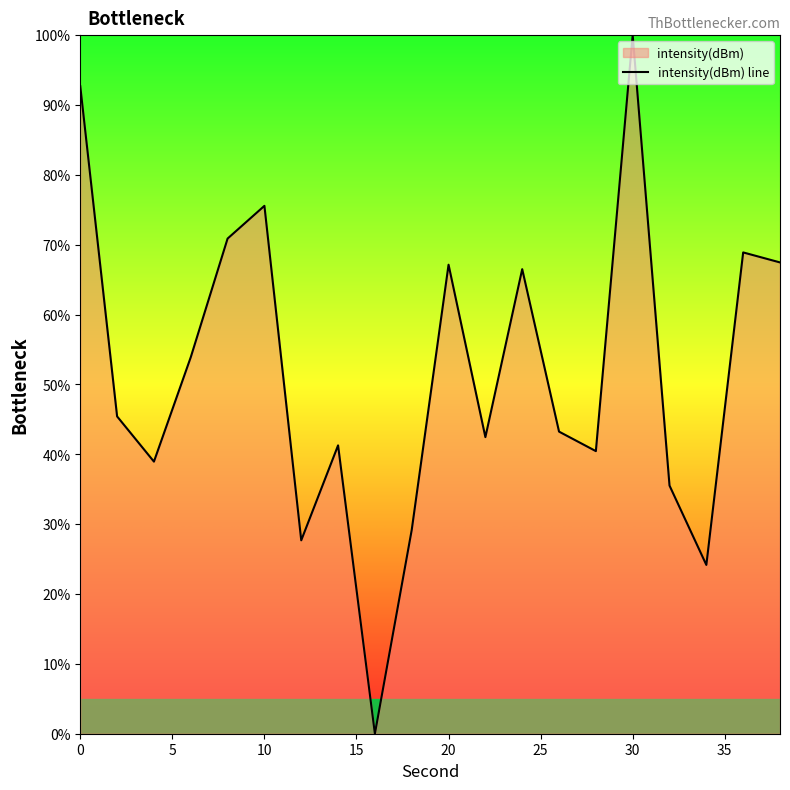

Reading right to left, transcribe all the data shown in this chart.

67.5	68.9	24.2	35.5	100.0	40.5	43.2	66.5	42.5	67.1	29.2	0.0	41.3	27.7	75.6	70.9	53.9	39.0	45.4	92.7